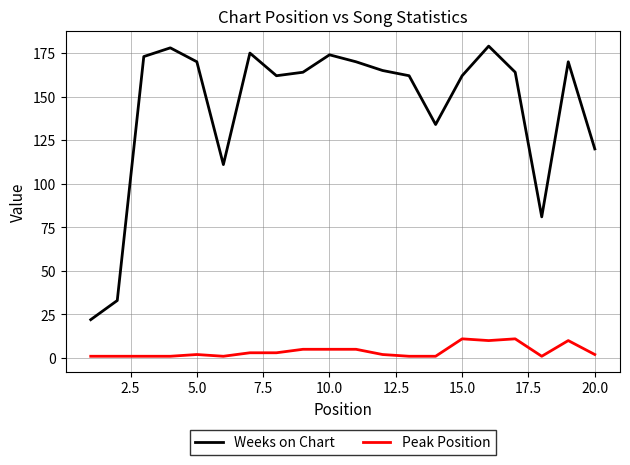

Does the chart have visible grid lines?

Yes